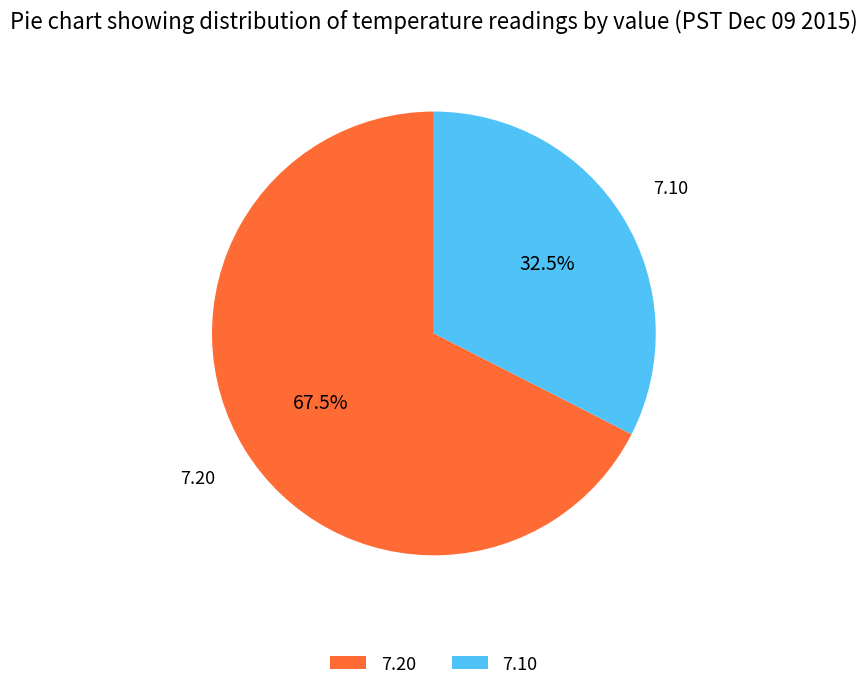

Is there a majority slice in this chart?

Yes